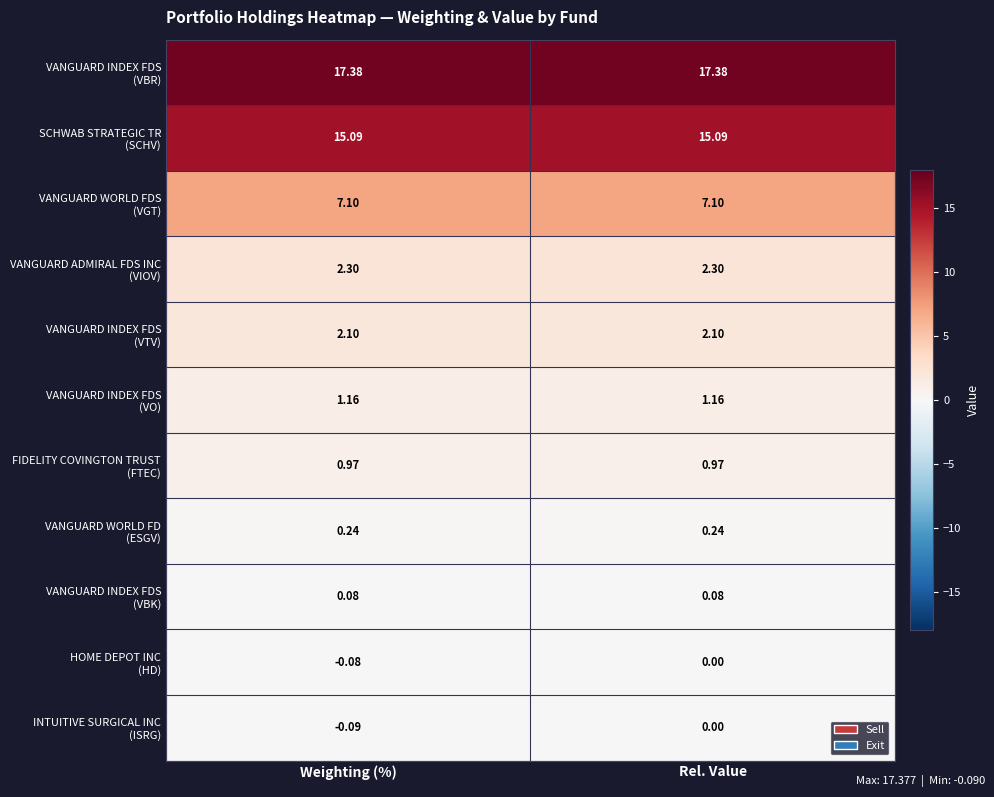

Count the number of data series in this chart.

11